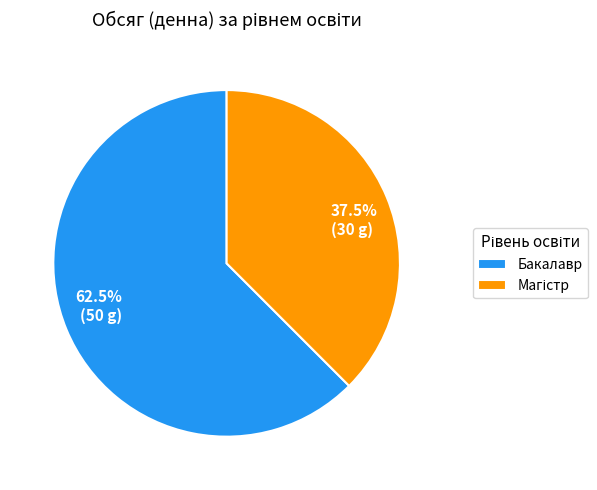

To the nearest percent, what is the average slice percentage?

50%